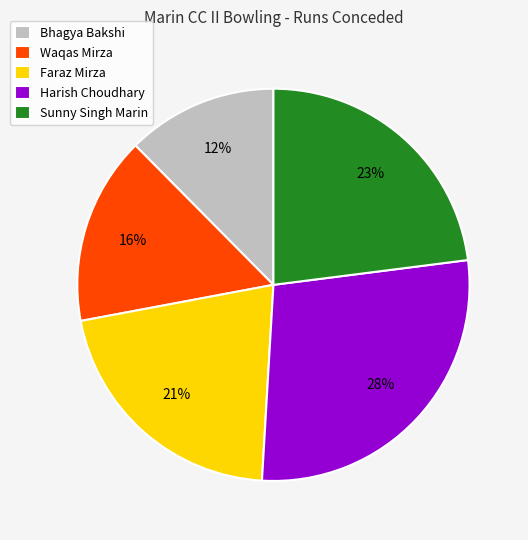

Does Harish Choudhary account for over 50% of the chart?

No